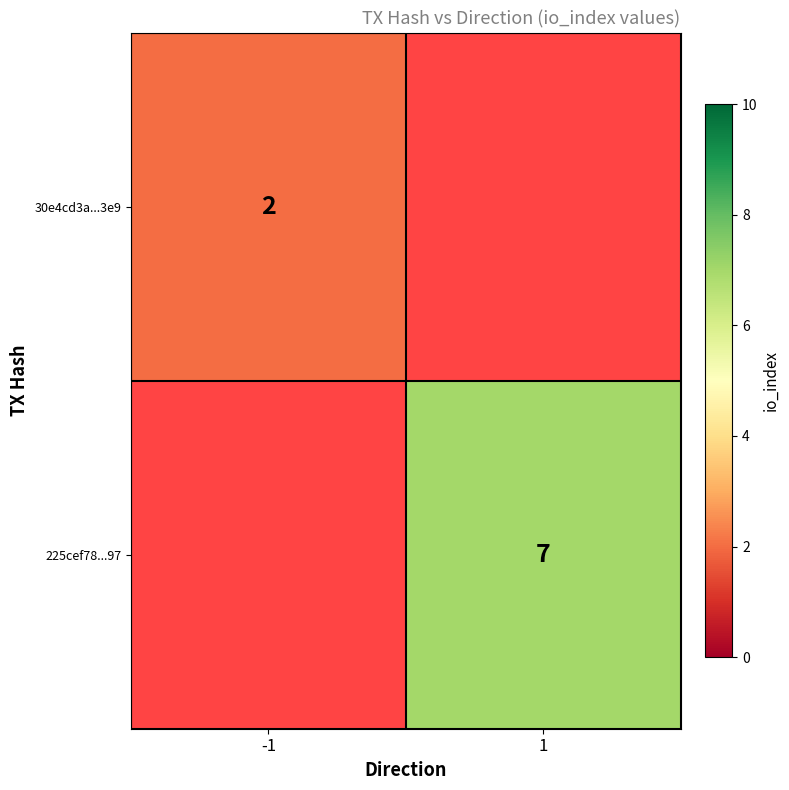

Is it true that 225cef78...97 equals 10 at 1?

False